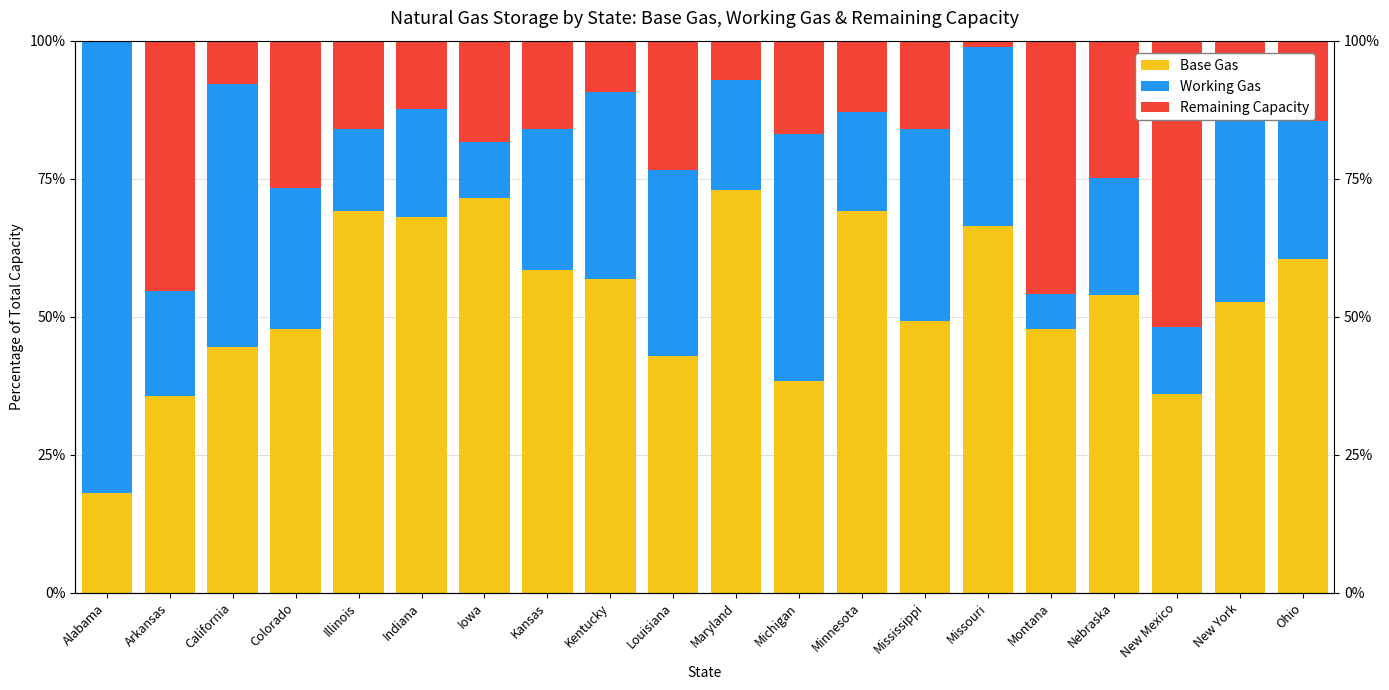

Rank the categories by Working Gas value from highest to lowest.

Alabama, California, Michigan, New York, Mississippi, Kentucky, Louisiana, Missouri, Kansas, Colorado, Ohio, Nebraska, Maryland, Indiana, Arkansas, Minnesota, Illinois, New Mexico, Iowa, Montana